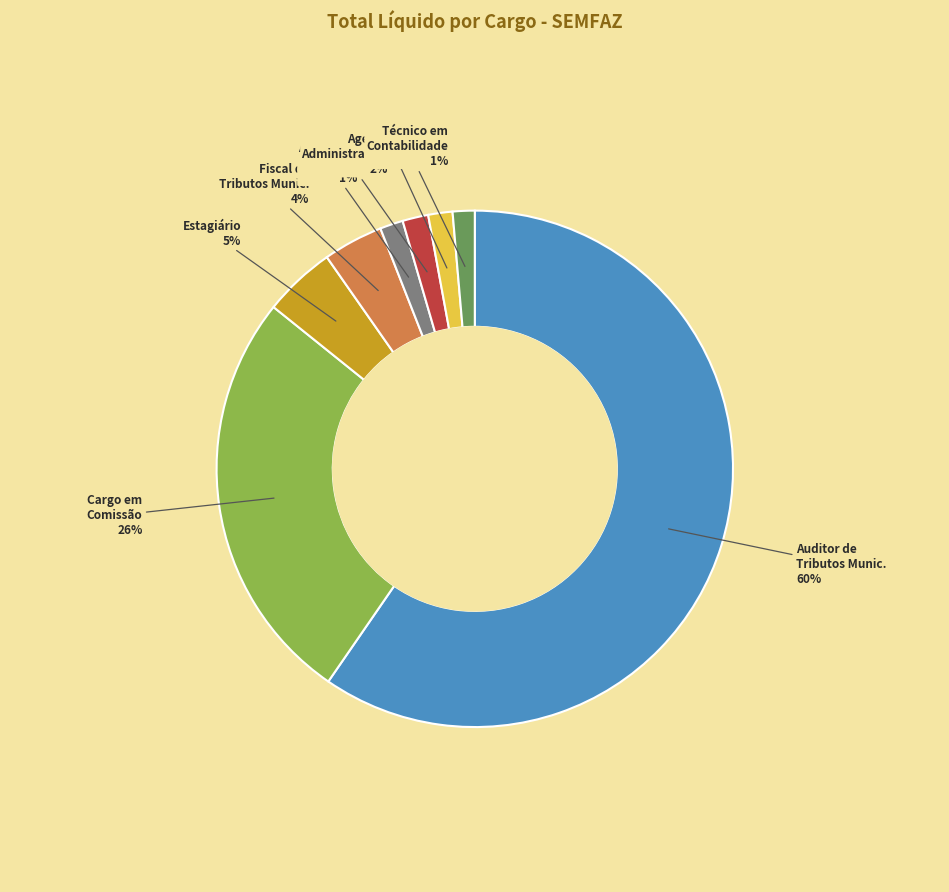

To the nearest percent, what is the difference between the largest and smallest slice percentages?

58%